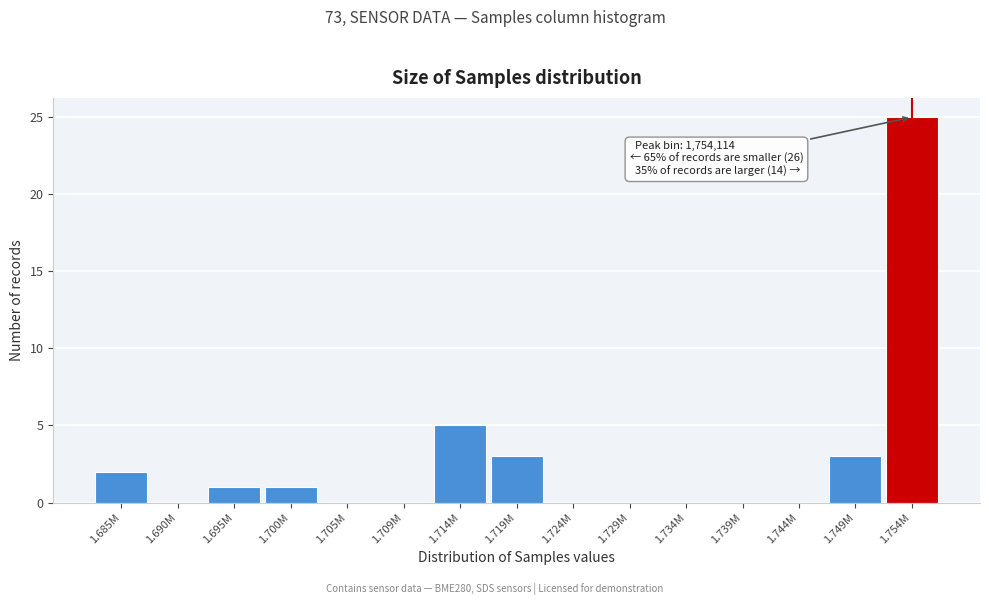

Reading left to right, what are all the values shown in this chart?

1.685M=2	1.690M=0	1.695M=1	1.700M=1	1.705M=0	1.709M=0	1.714M=5	1.719M=3	1.724M=0	1.729M=0	1.734M=0	1.739M=0	1.744M=0	1.749M=3	1.754M=25